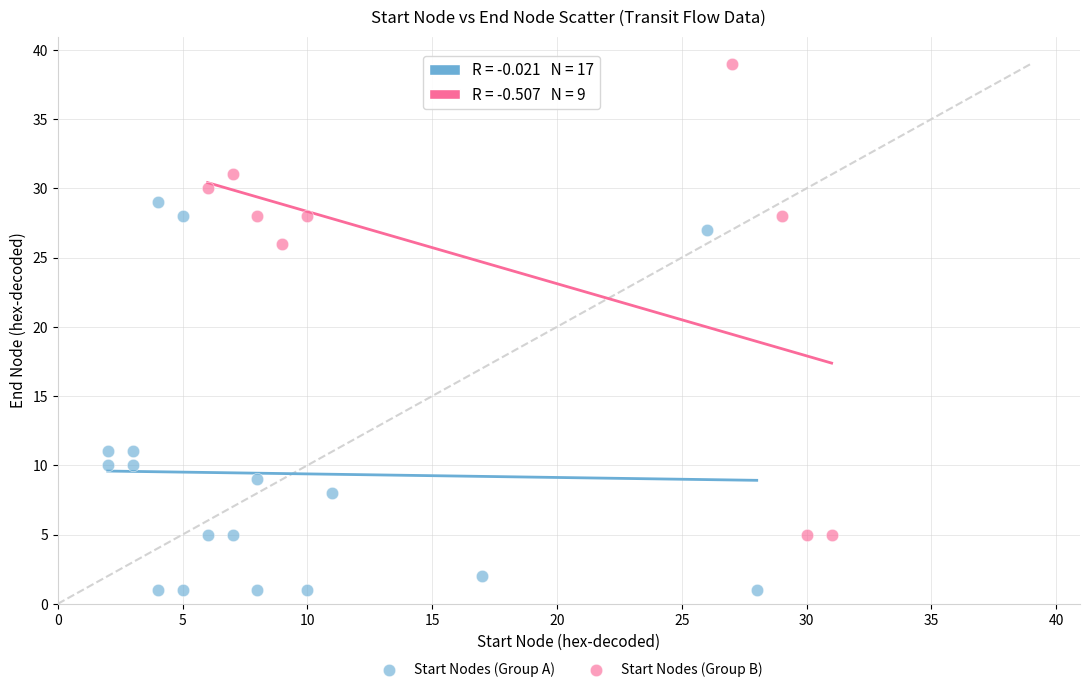

Which series has the widest spread of Y values?

Start Nodes (Group B)